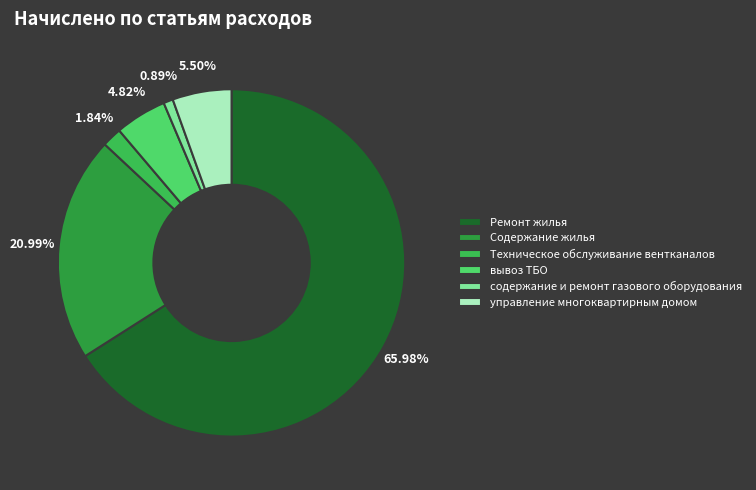

Is it true that управление многоквартирным домом is 15% of the pie?

False